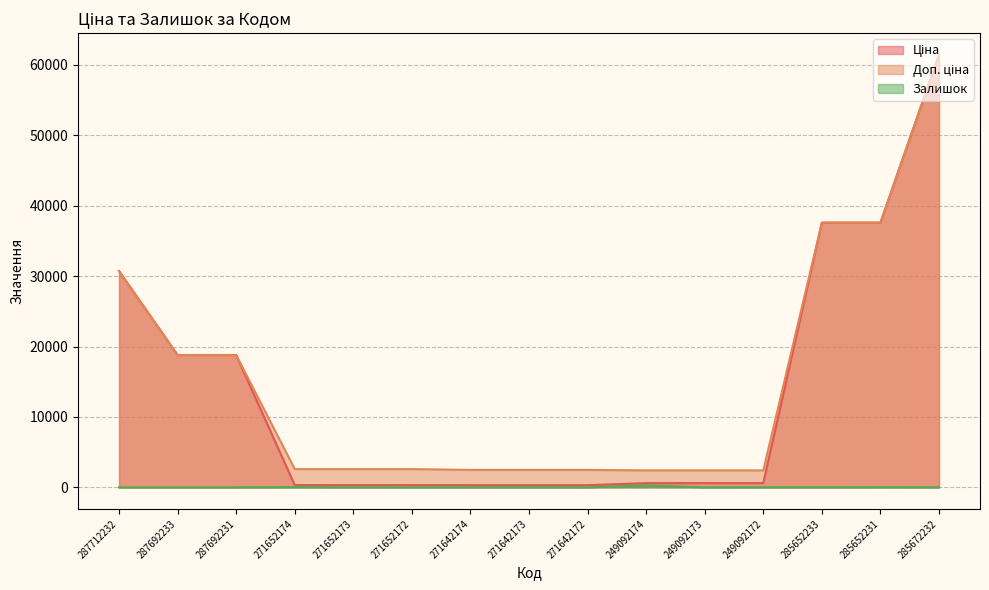

The Доп. ціна series shows 2482.4 at 271642174. True or false?

True